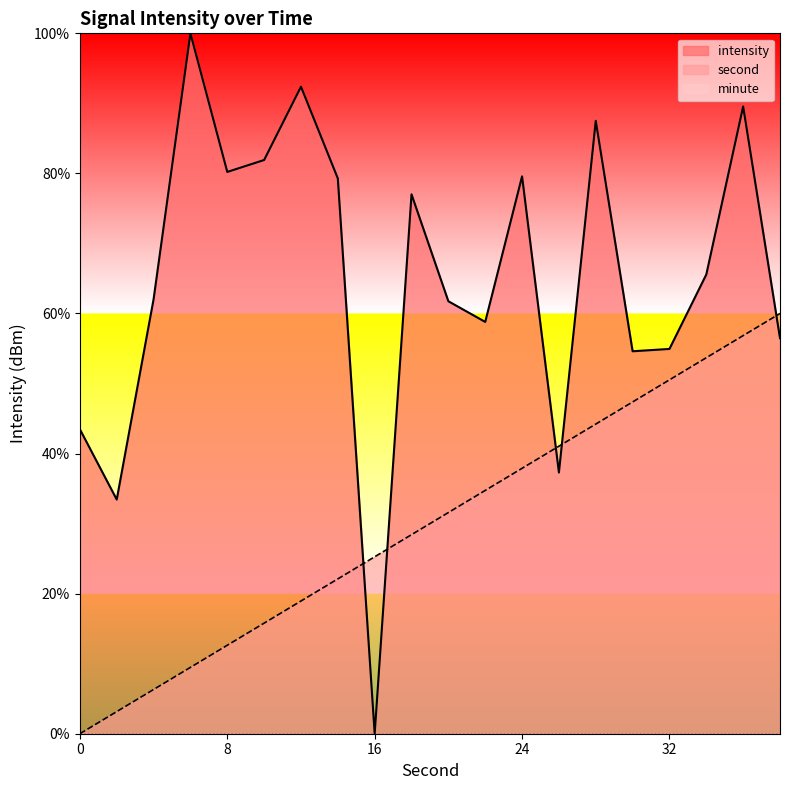

Rank the series by their maximum value, from highest to lowest.

intensity, second